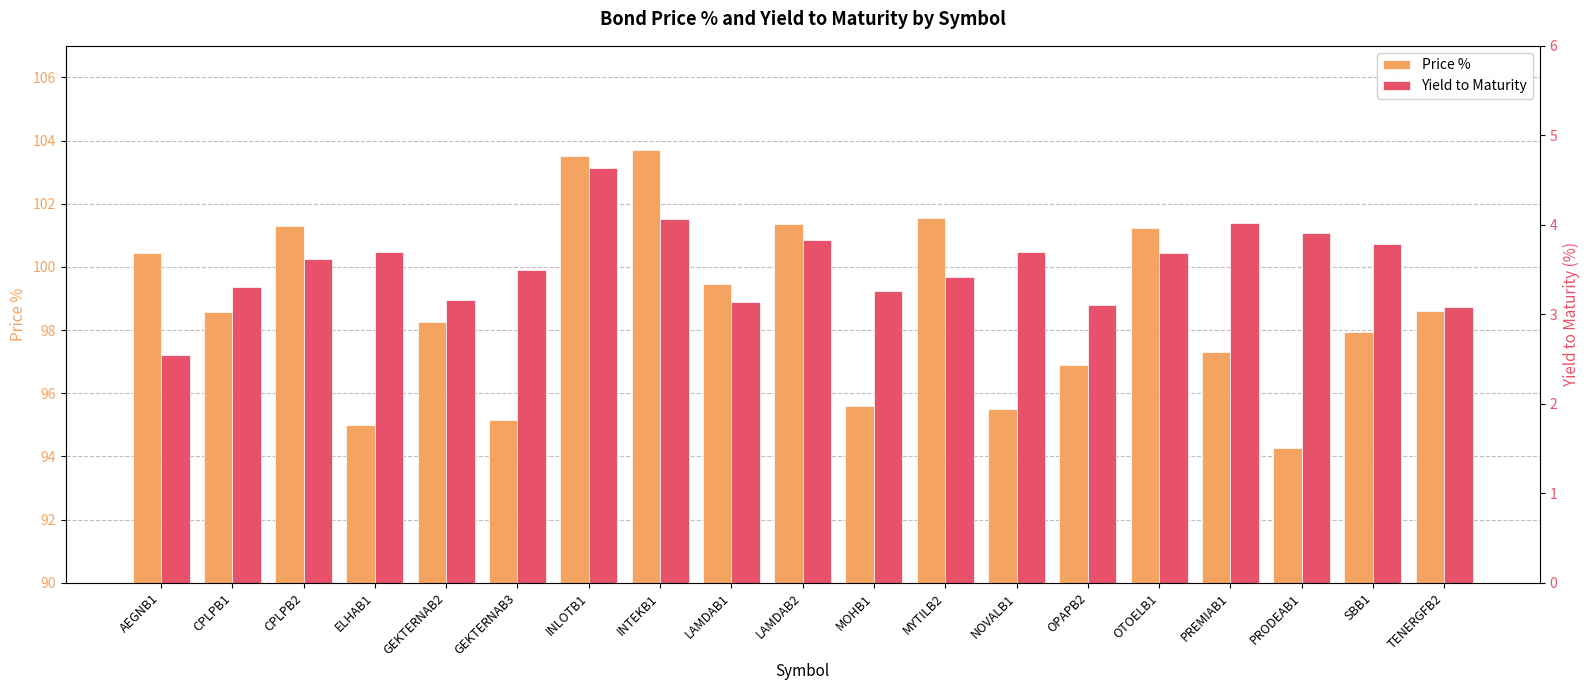

What position from the left is OTOELB1?

15